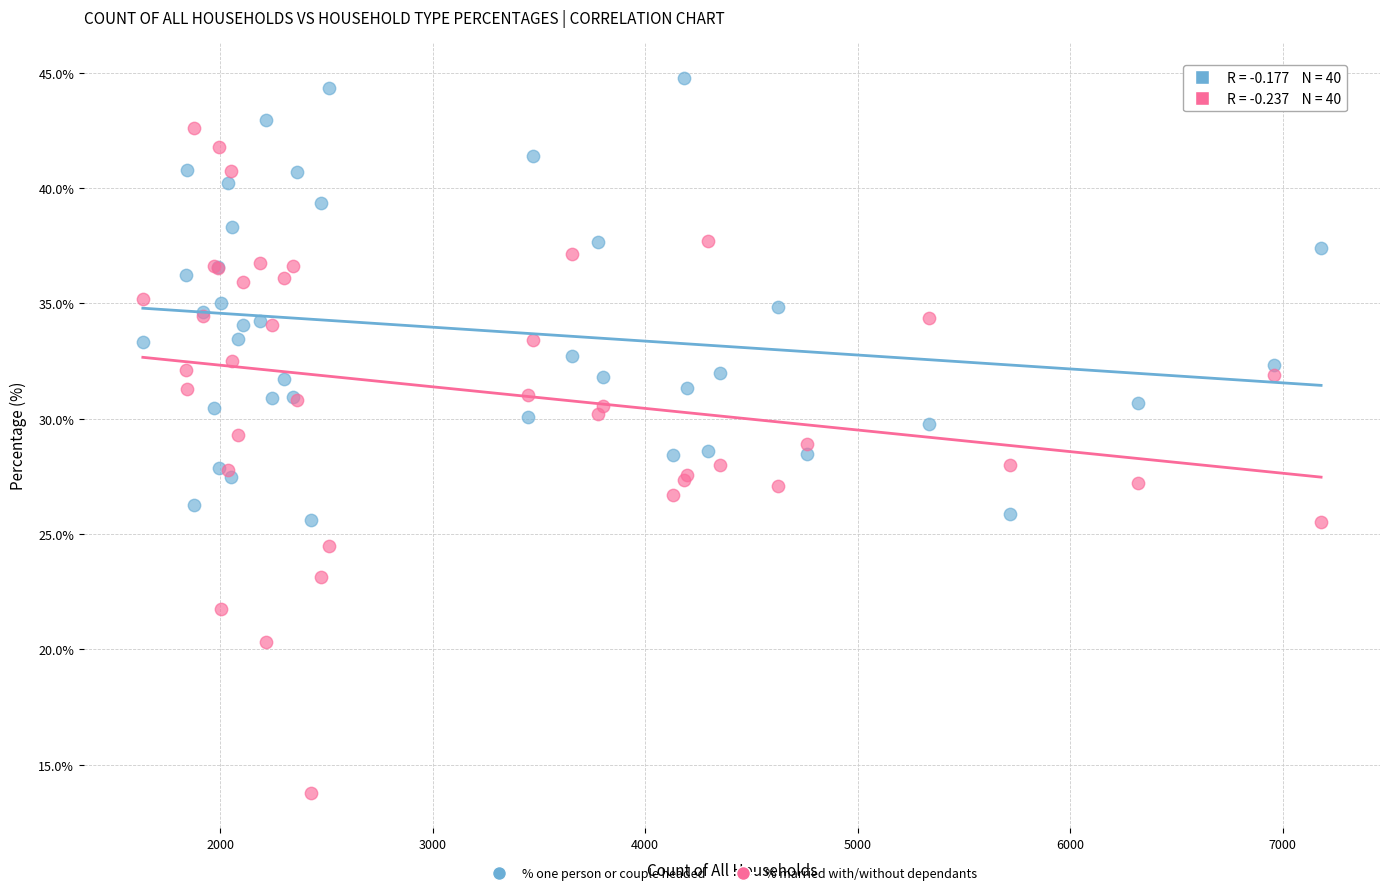

What are all the series names shown in the legend?

% one person or couple headed, % married with/without dependants